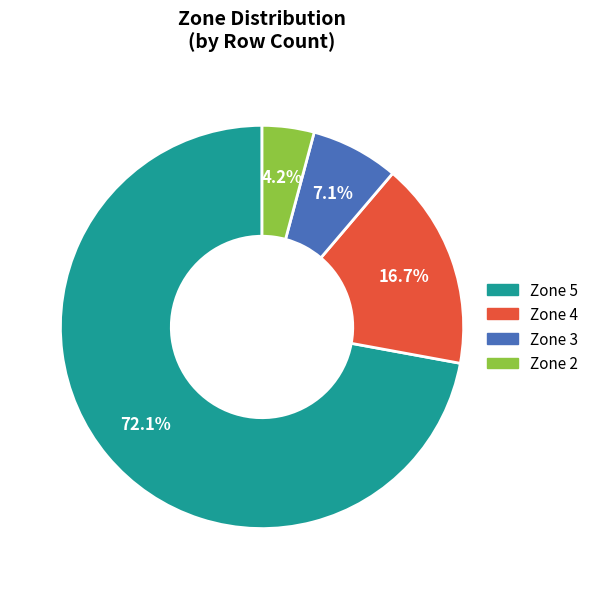

Which category has the biggest portion of the pie?

Zone 5